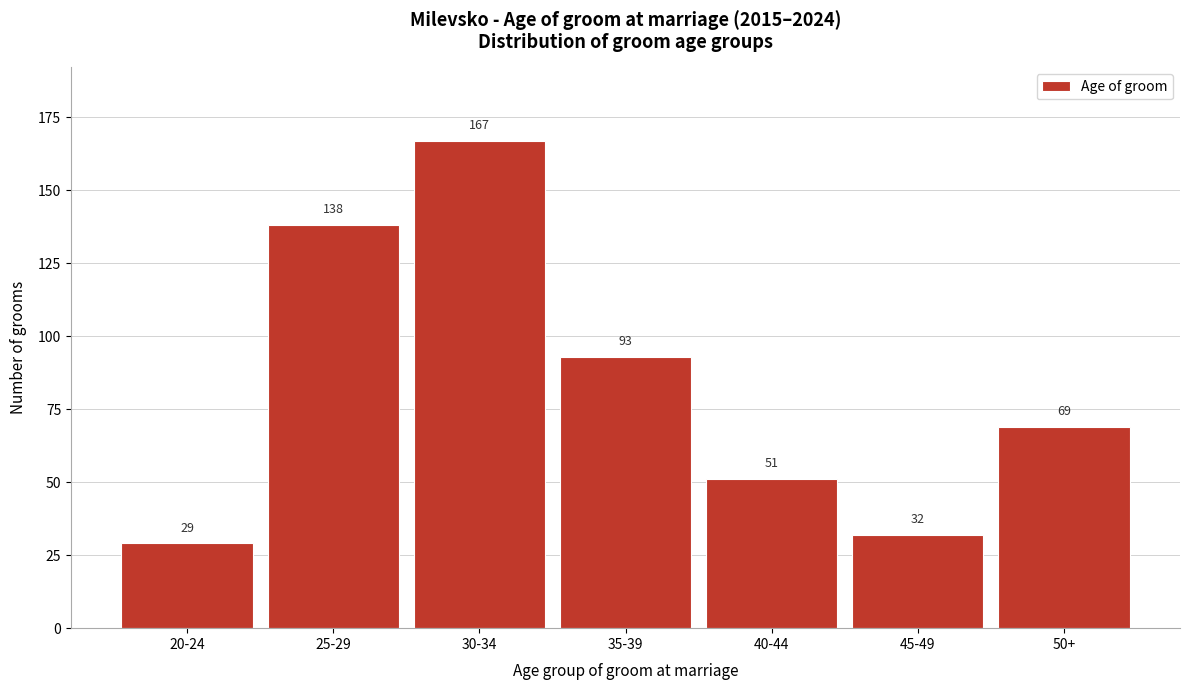

Reading left to right, transcribe all the data shown in this chart.

29	138	167	93	51	32	69